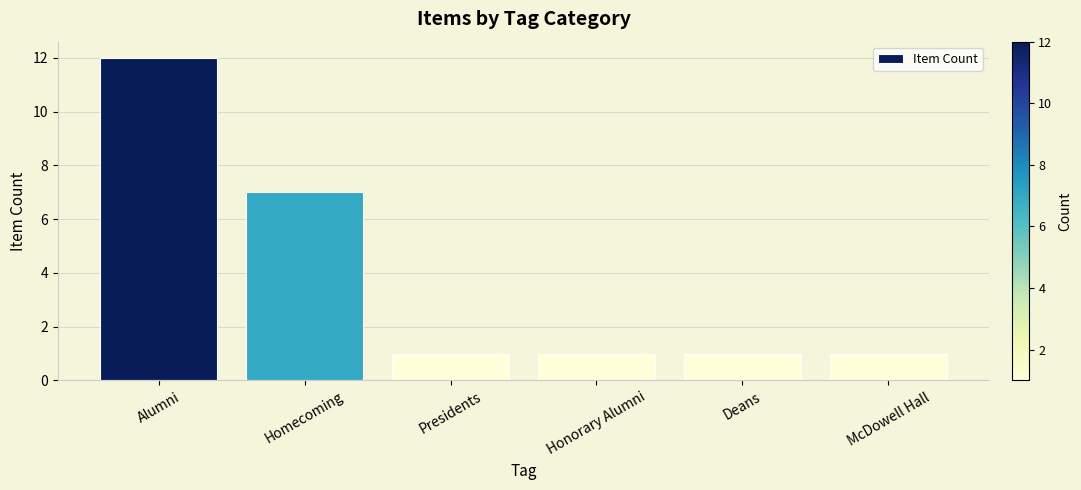

Count the values in the range 1 to 7.

5